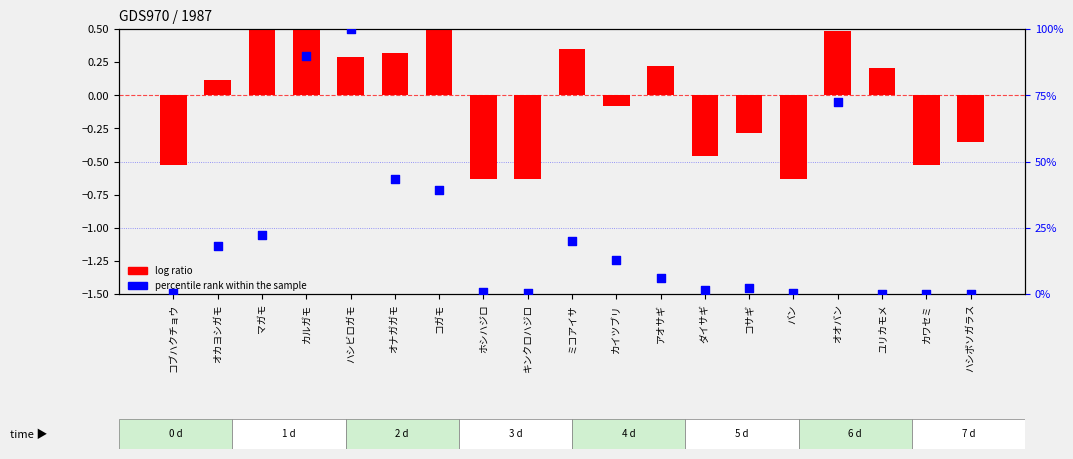

Which series contains the highest Y value?

percentile rank within the sample